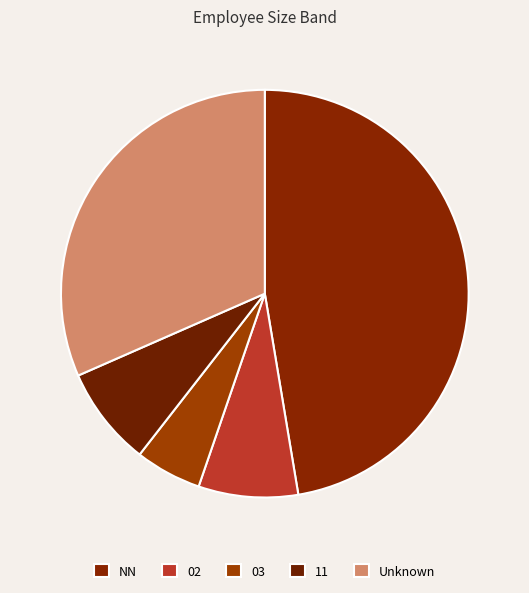

How many segments does this pie chart have?

5